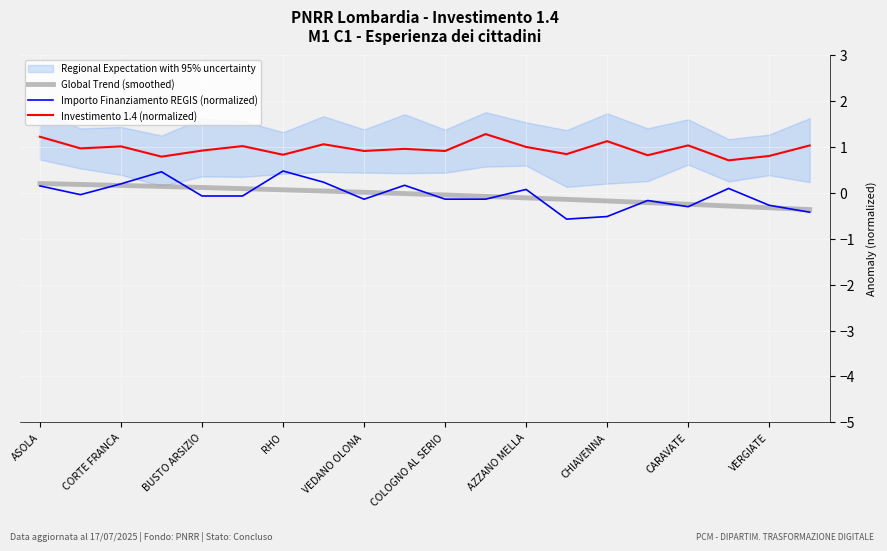

How many values in Global Trend (smoothed) are below zero?

11